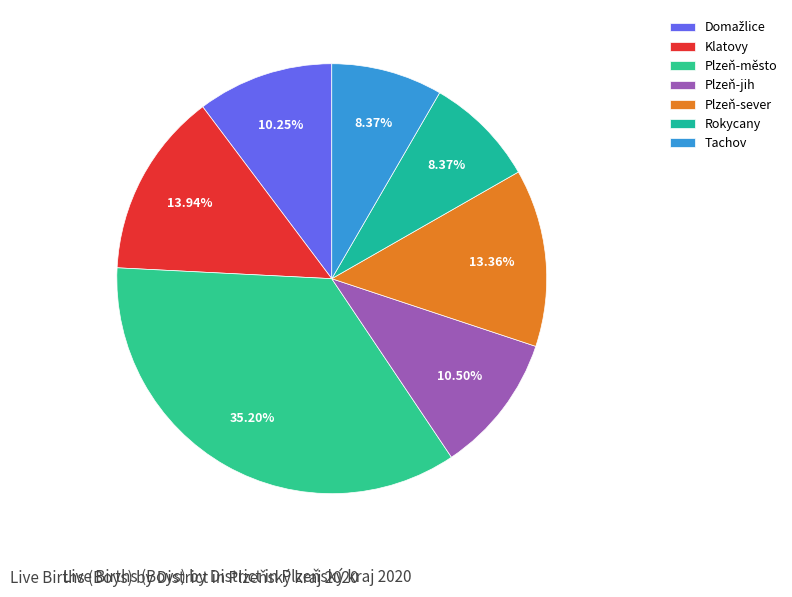

How many slices are in this pie chart?

7